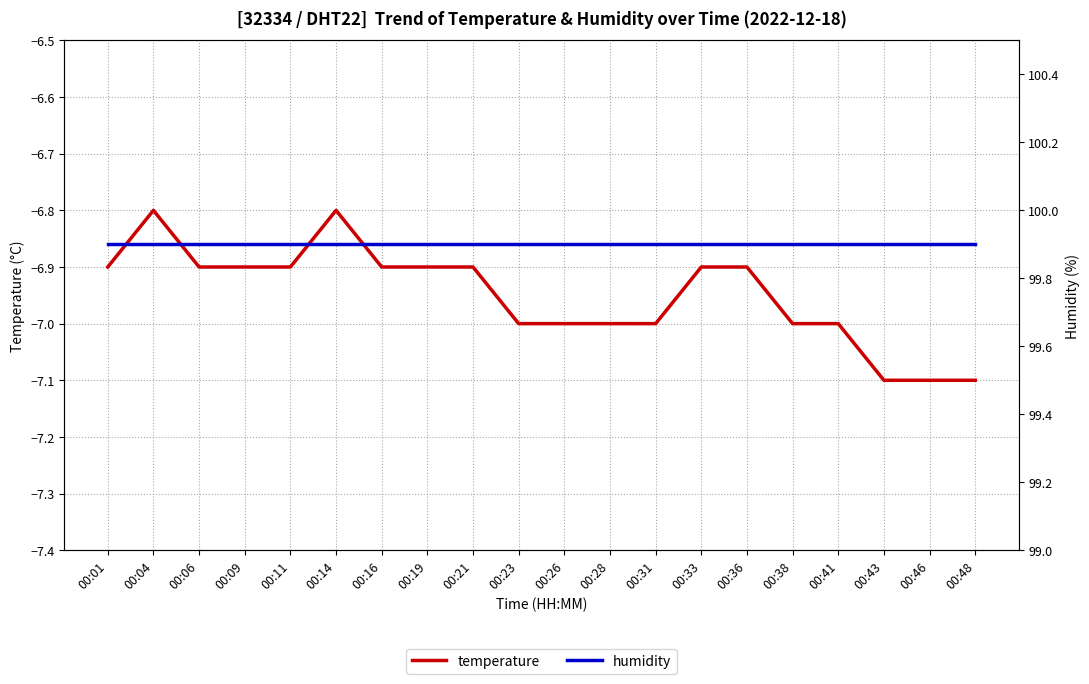

What is the total value across all series at 00:06?

93.0